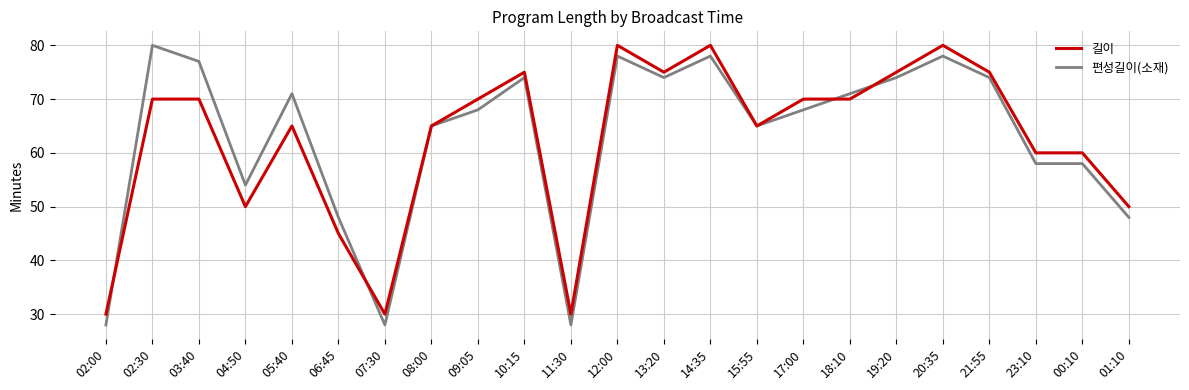

What is the total value across all series at 13:20?

149